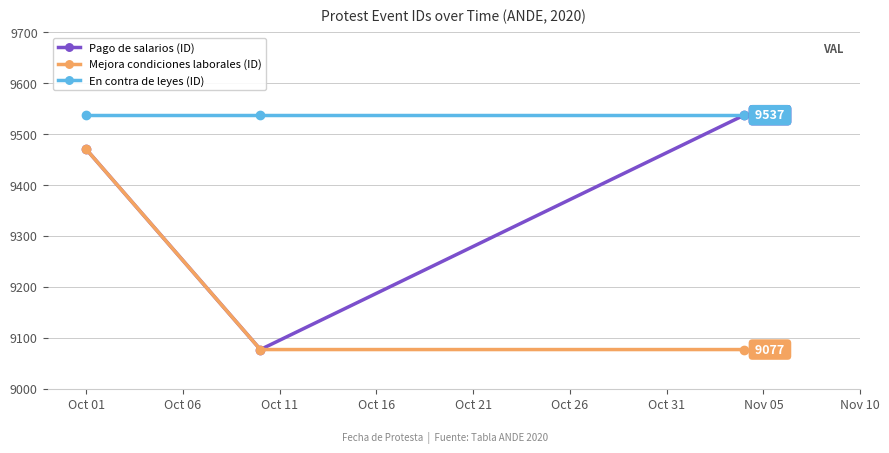

Which series has the largest total across all categories?

En contra de leyes (ID)